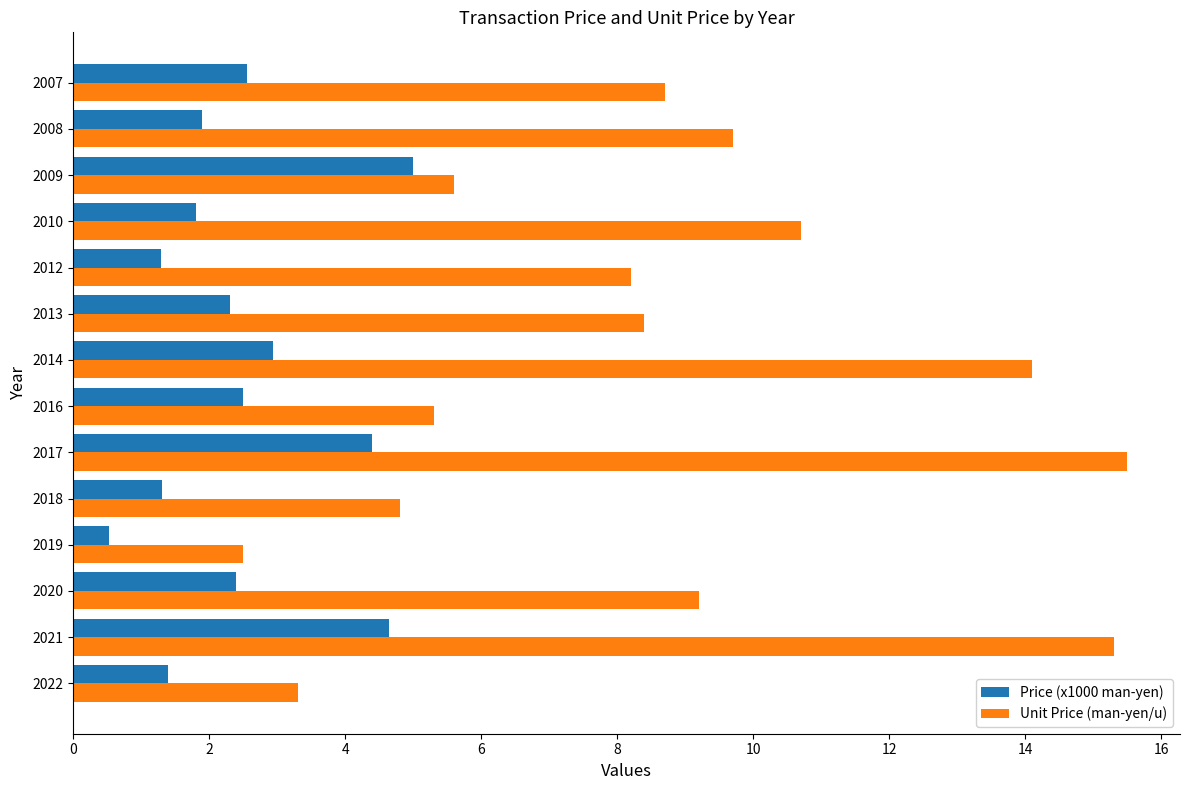

What is the minimum value shown in the chart?

0.5